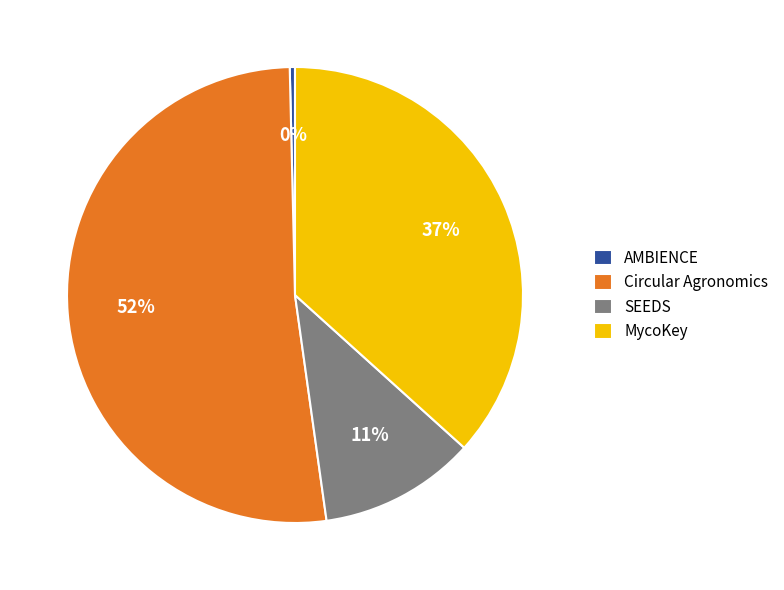

The Circular Agronomics slice represents 52% of the pie. True or false?

True